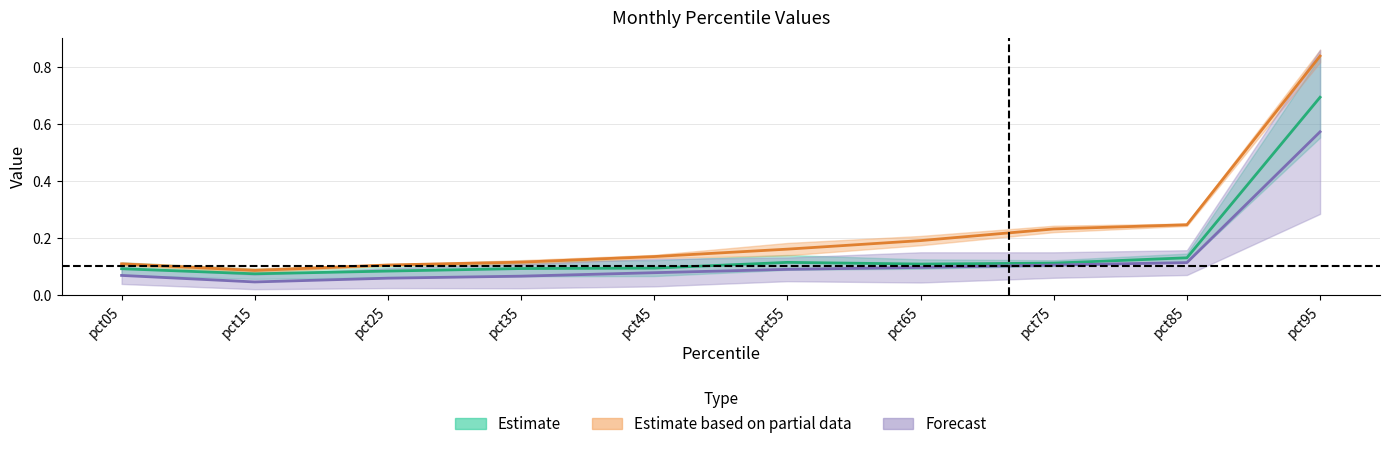

At which category is the sum across all series the highest?

pct95